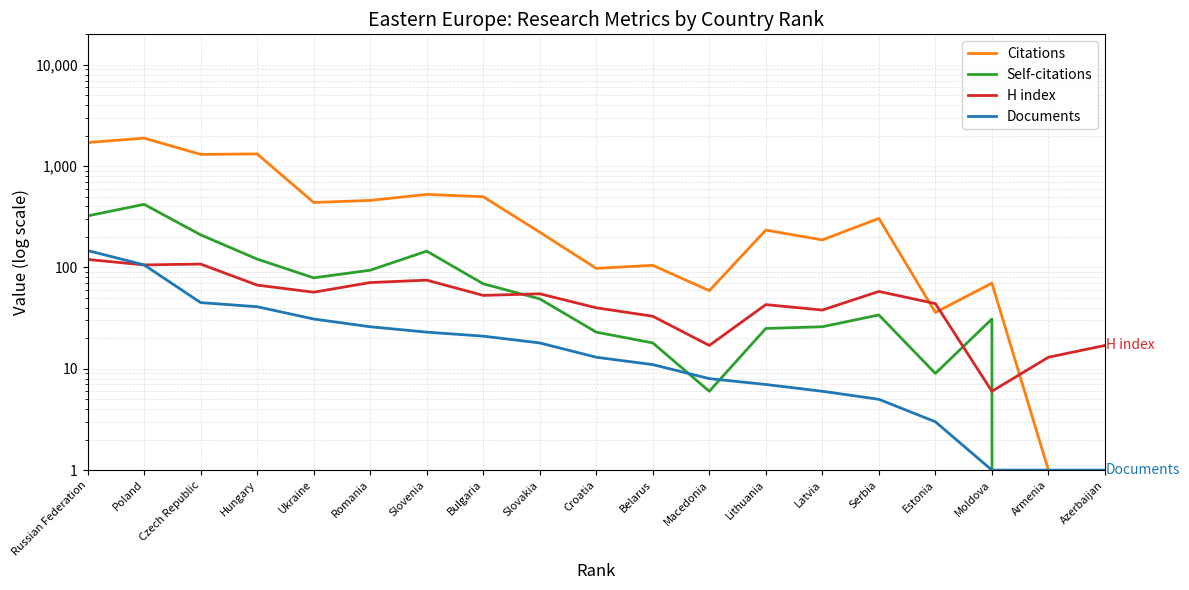

What is the difference between the Self-citations values at Ukraine and Poland?

341